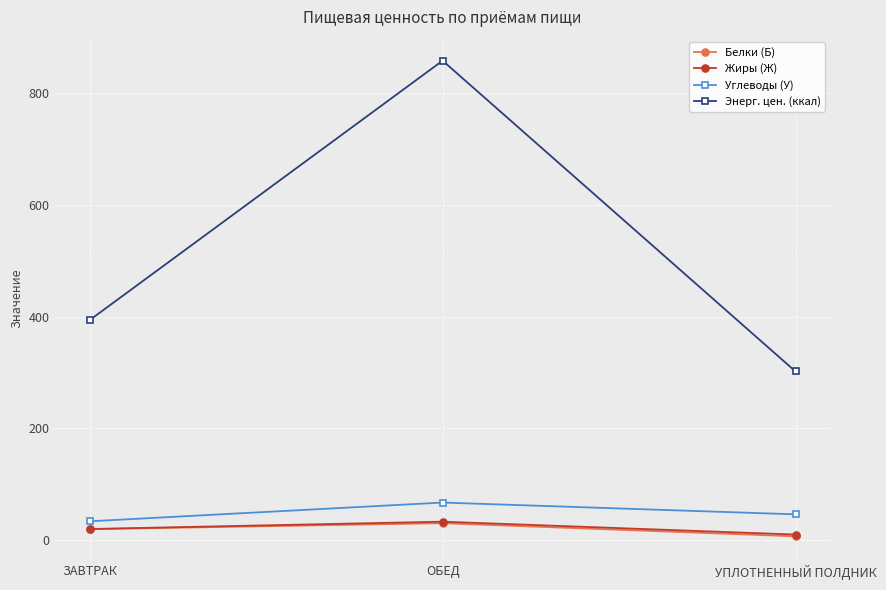

Which category has the highest value in the Углеводы (У) series?

ОБЕД